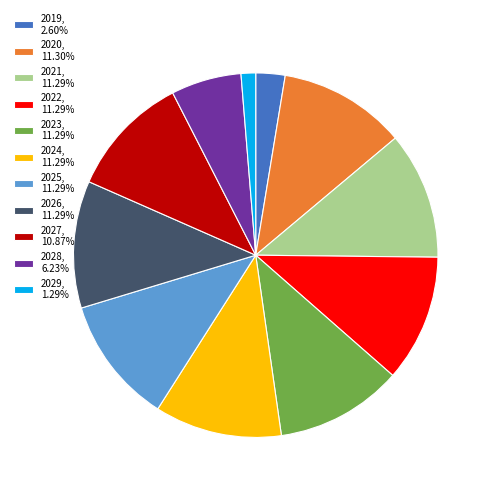

Does any single category account for the majority?

No